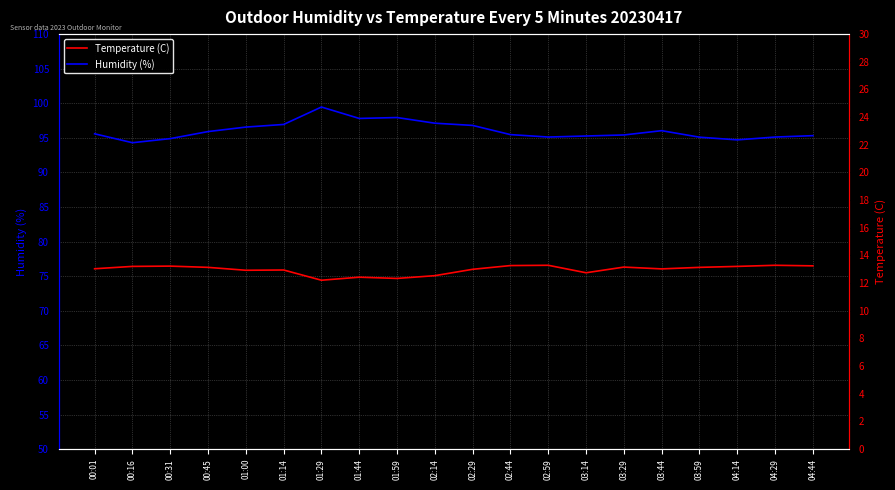

Which series has the largest total across all categories?

Humidity (%)